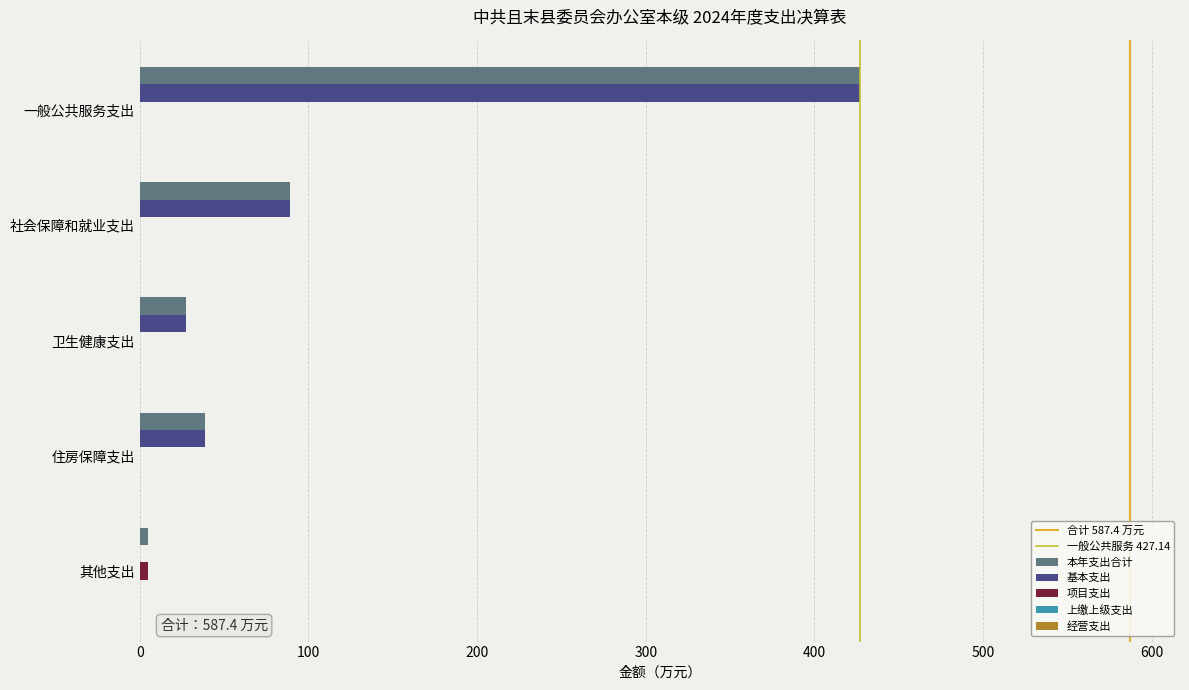

How many distinct data groups are displayed?

3